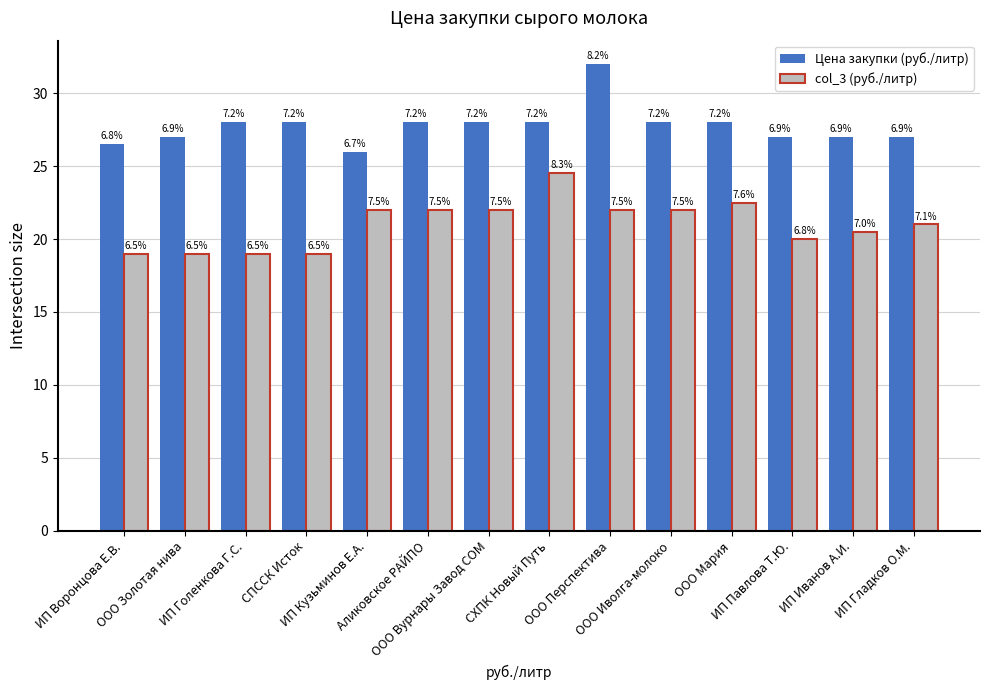

Between СПССК Исток and ООО Вурнары Завод СОМ, which series saw the biggest shift?

col_3 (руб./литр)